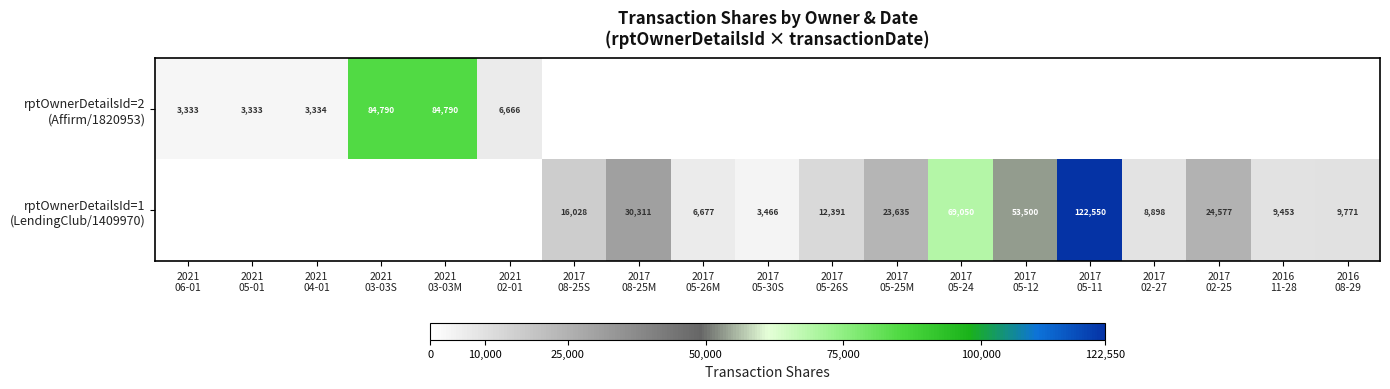

What is the difference between the maximum and minimum values in the rptOwnerDetailsId=2 (Affirm/1820953) series?

84790